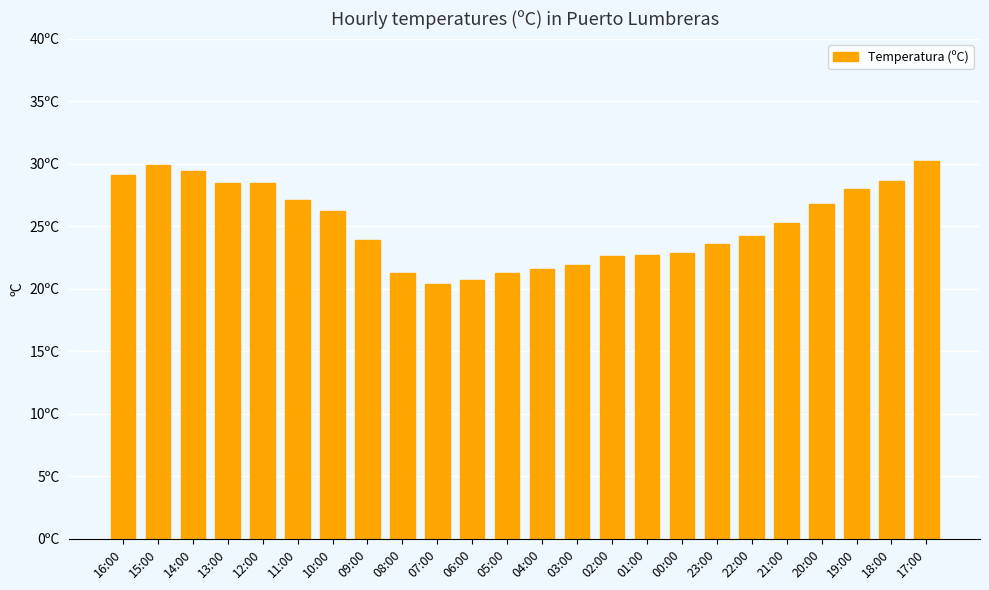

What is the smallest value displayed?

20.4